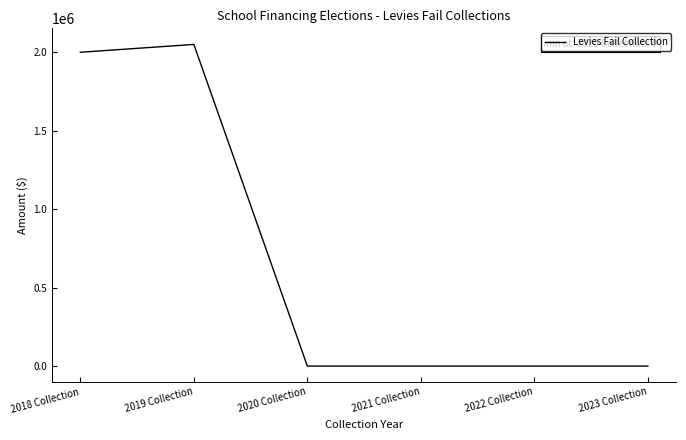

Where is the data nearest to the value 1025000?

2018 Collection